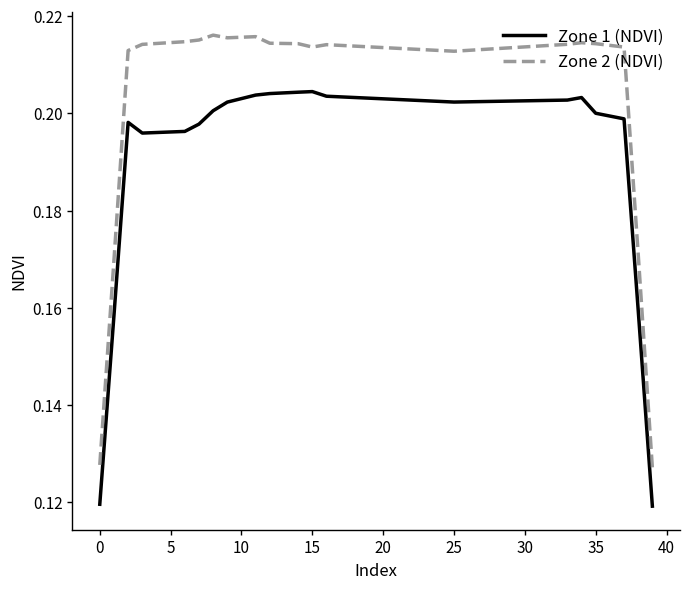

Rank the series by their maximum value, from lowest to highest.

Zone 1 (NDVI), Zone 2 (NDVI)